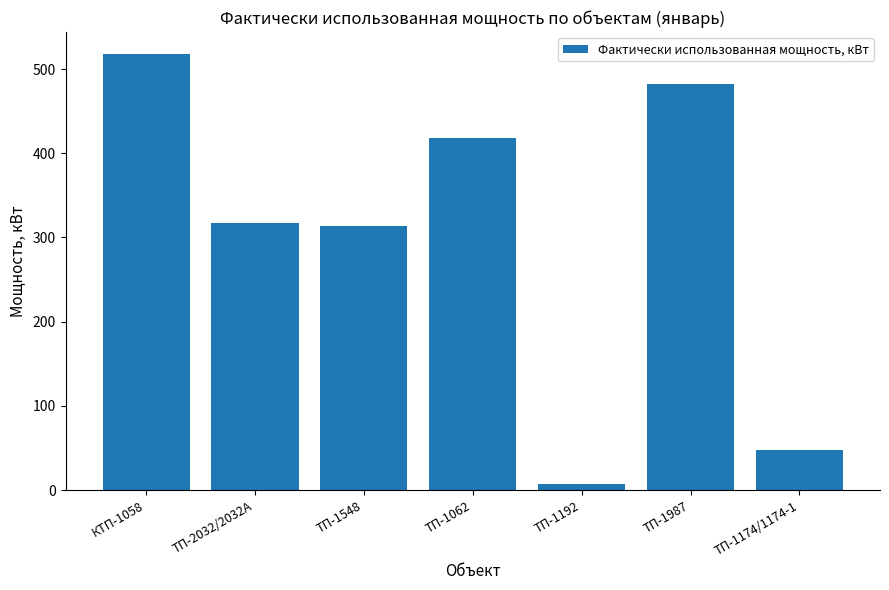

Reading right to left, what are all the values shown in this chart?

47.0	481.9	6.6	417.5	314.0	317.0	518.0